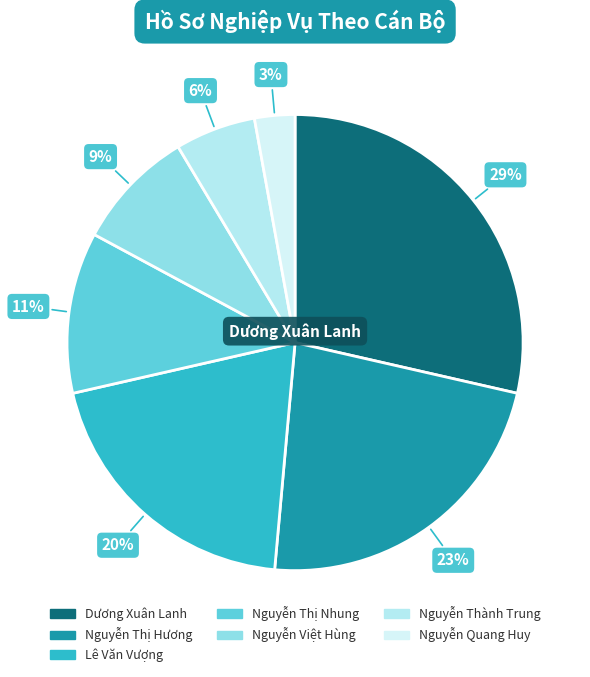

Rank the categories by value from lowest to highest.

Nguyễn Quang Huy, Nguyễn Thành Trung, Nguyễn Việt Hùng, Nguyễn Thị Nhung, Lê Văn Vượng, Nguyễn Thị Hương, Dương Xuân Lanh